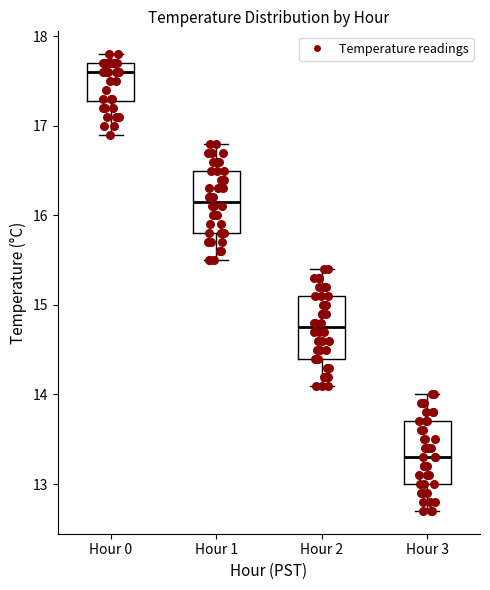

Reading left to right, read every box against the y-axis: the position of its median line, the range the box covers, and the ends of its whiskers. The values are not printed on the chart, so give them approximately, as read against the axis.

Hour 0: median 17.6, box 17.3 to 17.7, whiskers 16.9 to 17.8
Hour 1: median 16.2, box 15.8 to 16.5, whiskers 15.5 to 16.8
Hour 2: median 14.8, box 14.4 to 15.1, whiskers 14.1 to 15.4
Hour 3: median 13.3, box 13.0 to 13.7, whiskers 12.7 to 14.0